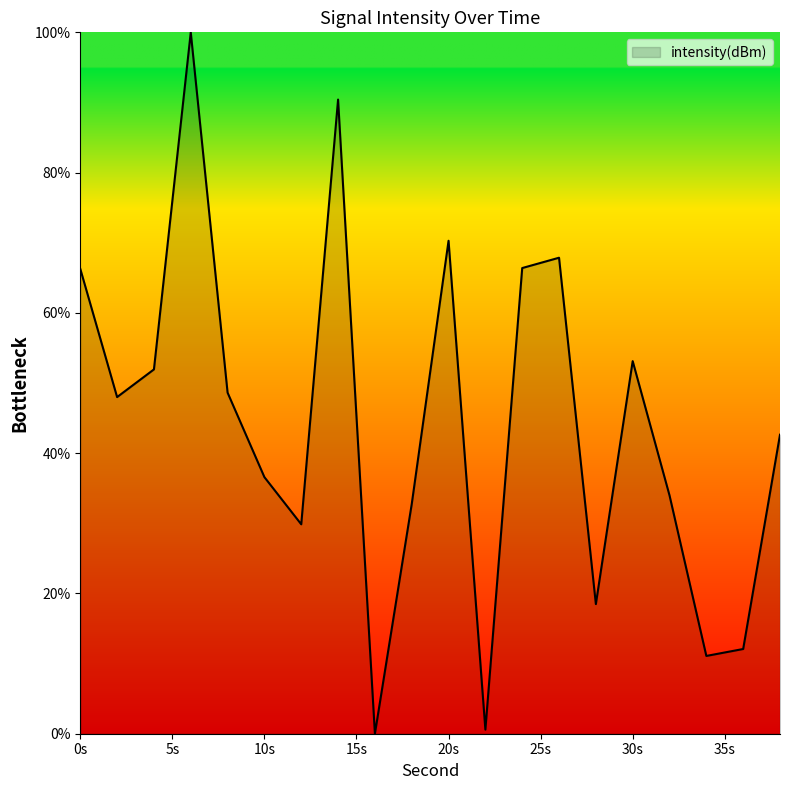

What is the greatest value displayed?

100.0